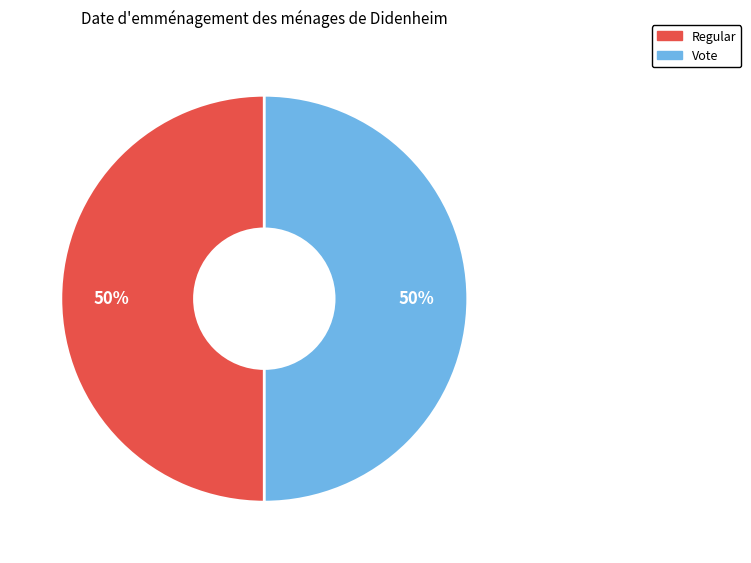

Approximately how many times larger is the value at Regular compared to Vote?

1.0